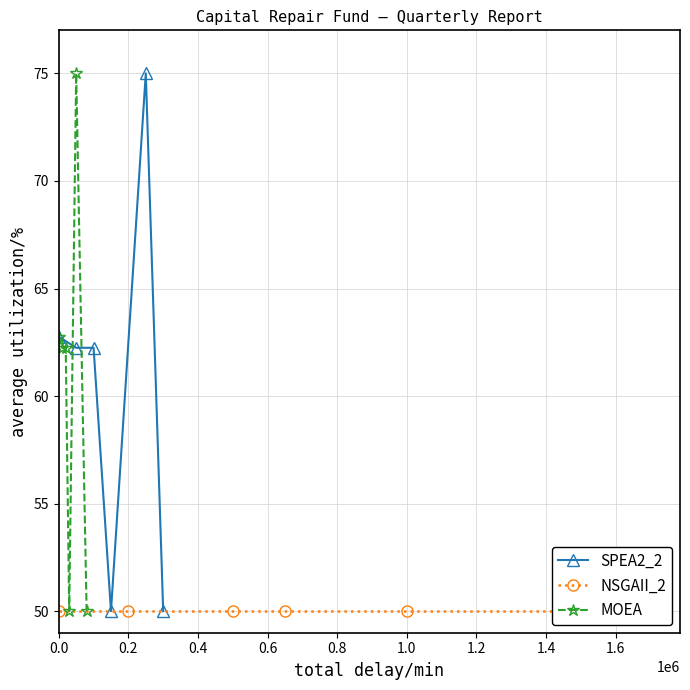

What is the value of the SPEA2_2 point at the 1st from the left?

62.8